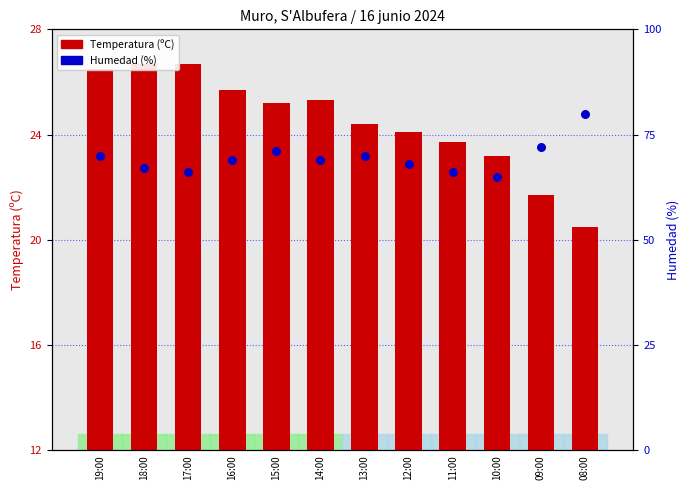

Which series has the widest spread of Y values?

Humedad (%)